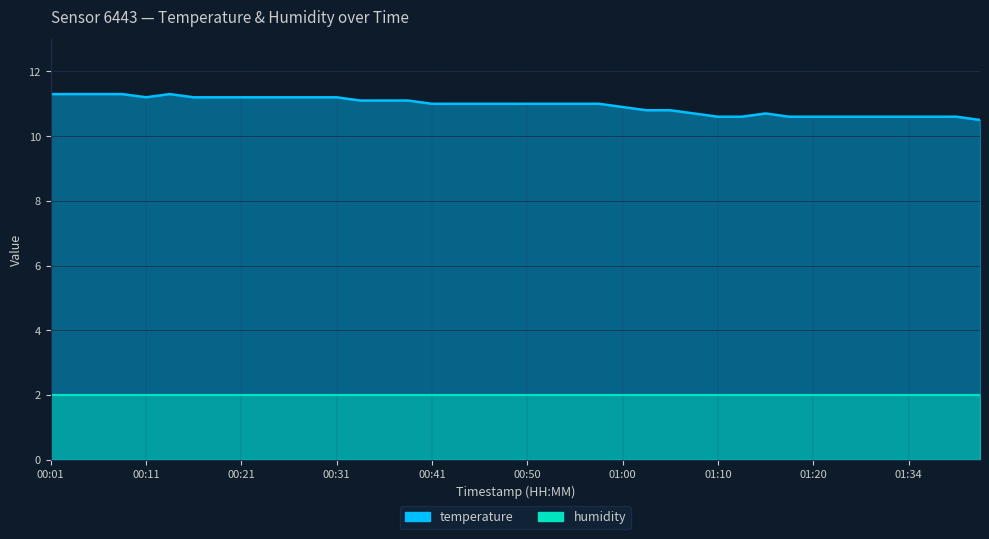

Count the number of categories in the chart.

40